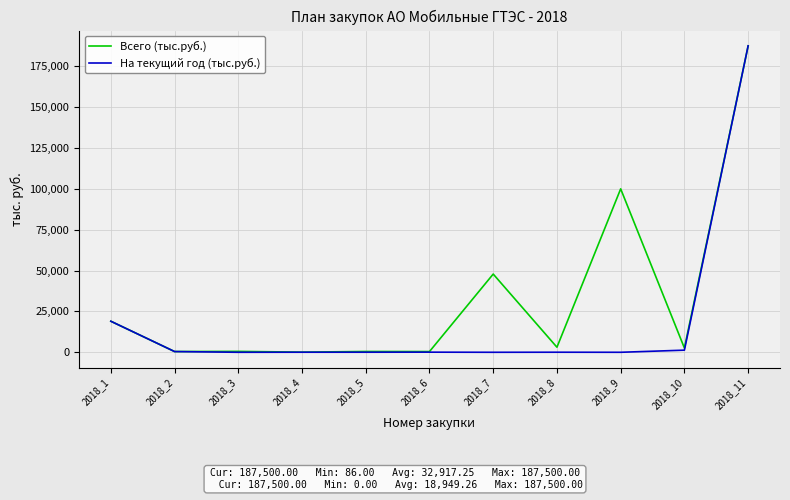

At which category is the sum across all series the highest?

2018_11